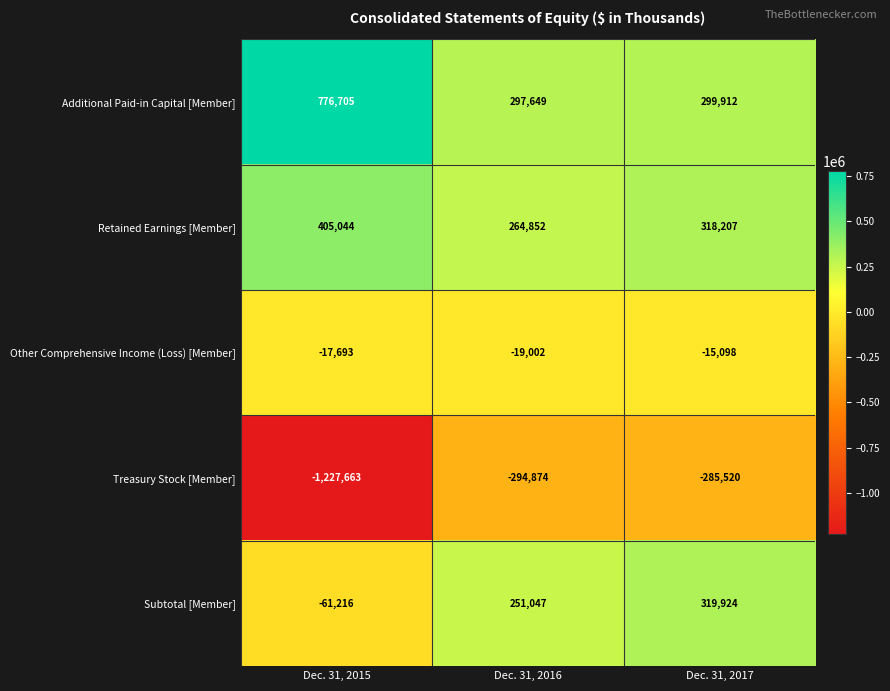

Rank the categories by Other Comprehensive Income (Loss) [Member] value from lowest to highest.

Dec. 31, 2016, Dec. 31, 2015, Dec. 31, 2017